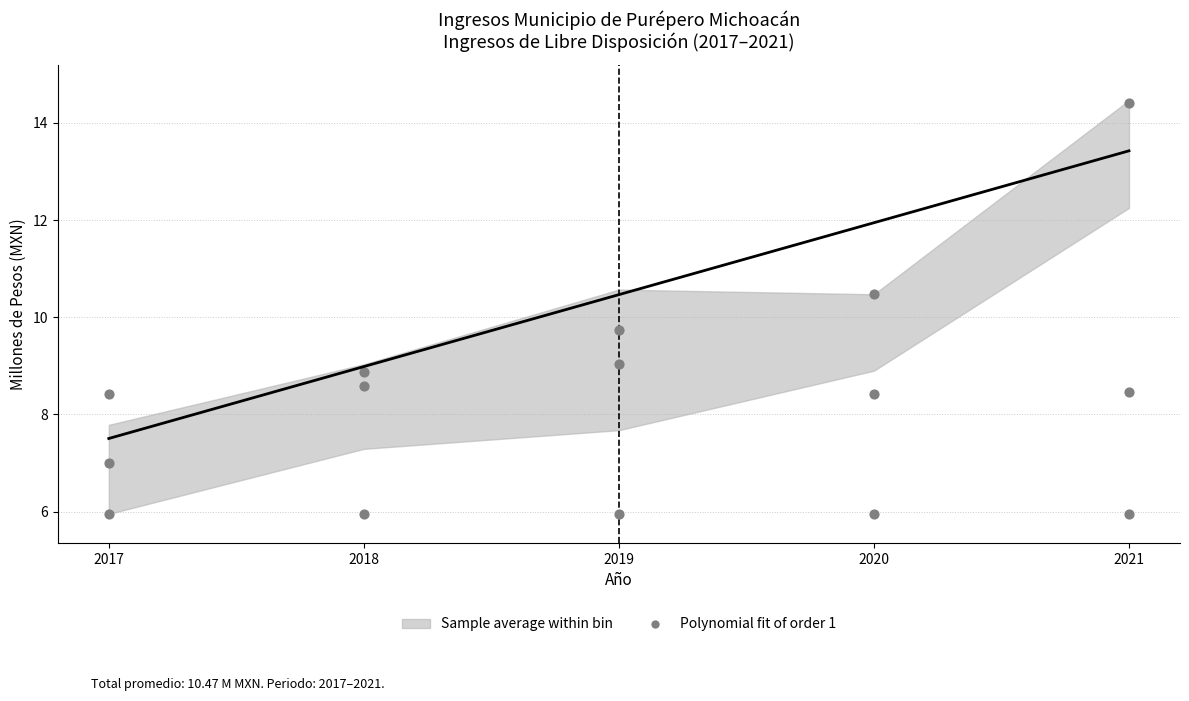

Between 2018 and 2021, which is larger?

2021